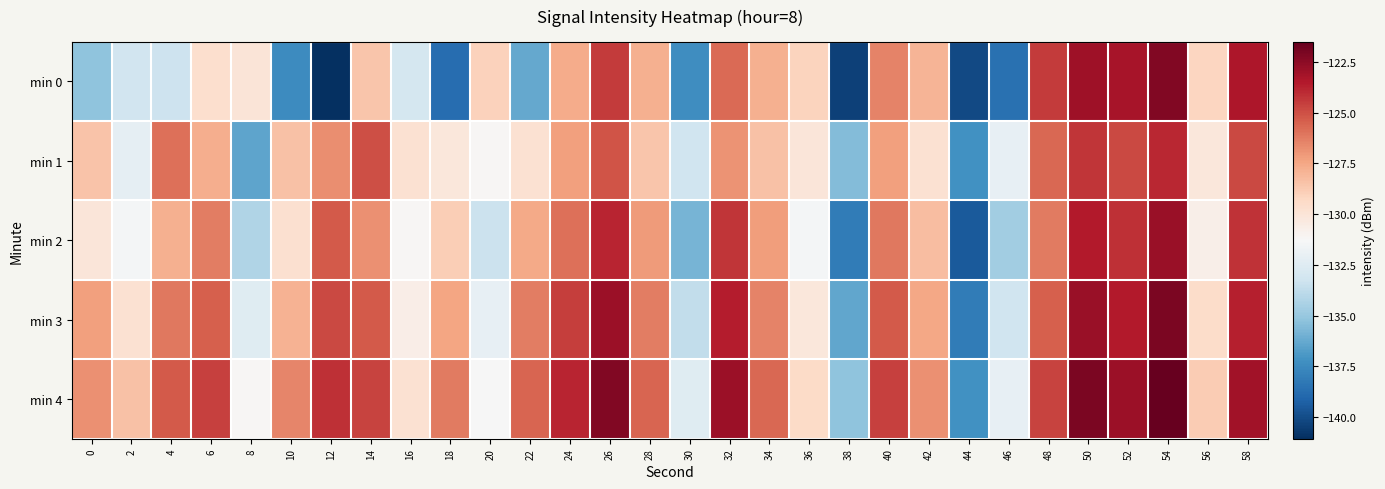

Which has a higher value, 4 or 28?

28